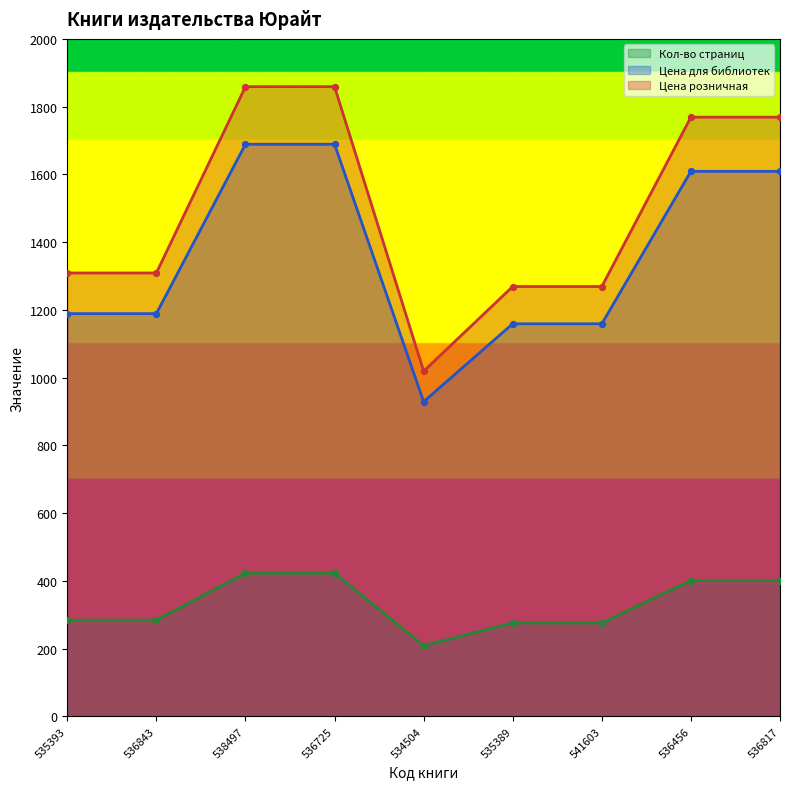

What are all the series names shown in the legend?

Кол-во страниц, Цена для библиотек, Цена розничная